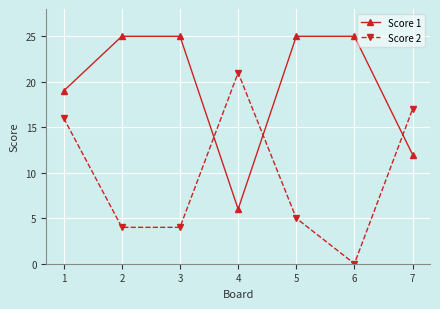

At 5, list the series in order from largest to smallest.

Score 1, Score 2